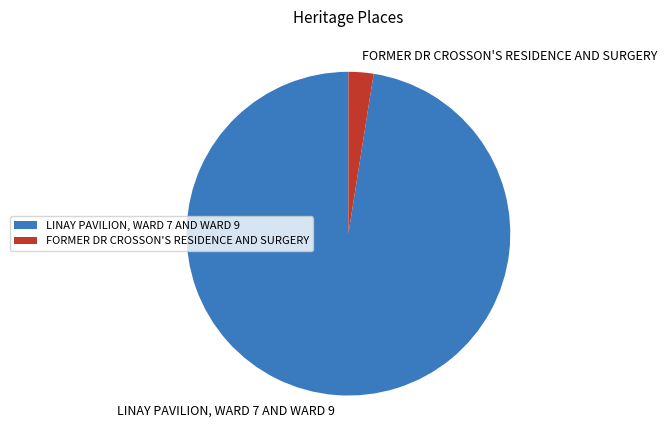

Which slice is the smallest?

FORMER DR CROSSON'S RESIDENCE AND SURGERY